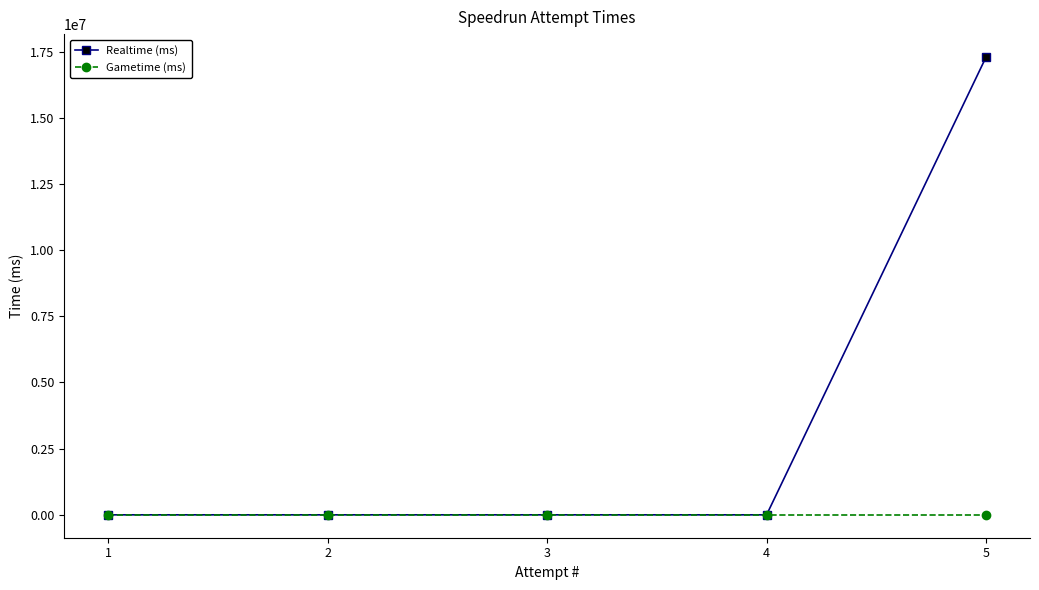

Which series has the widest spread of values?

Realtime (ms)